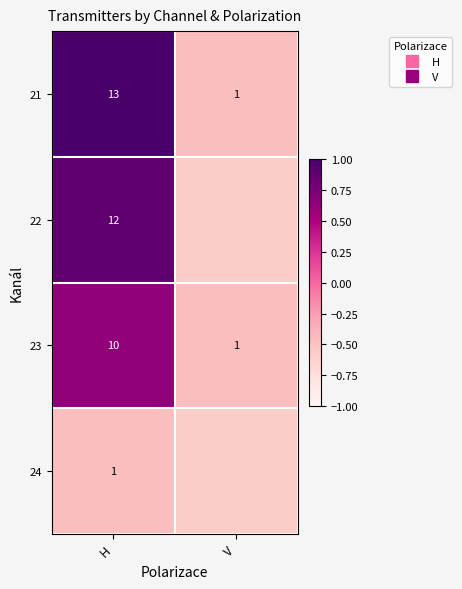

At V, list the series in order from smallest to largest.

22, 24, 21, 23